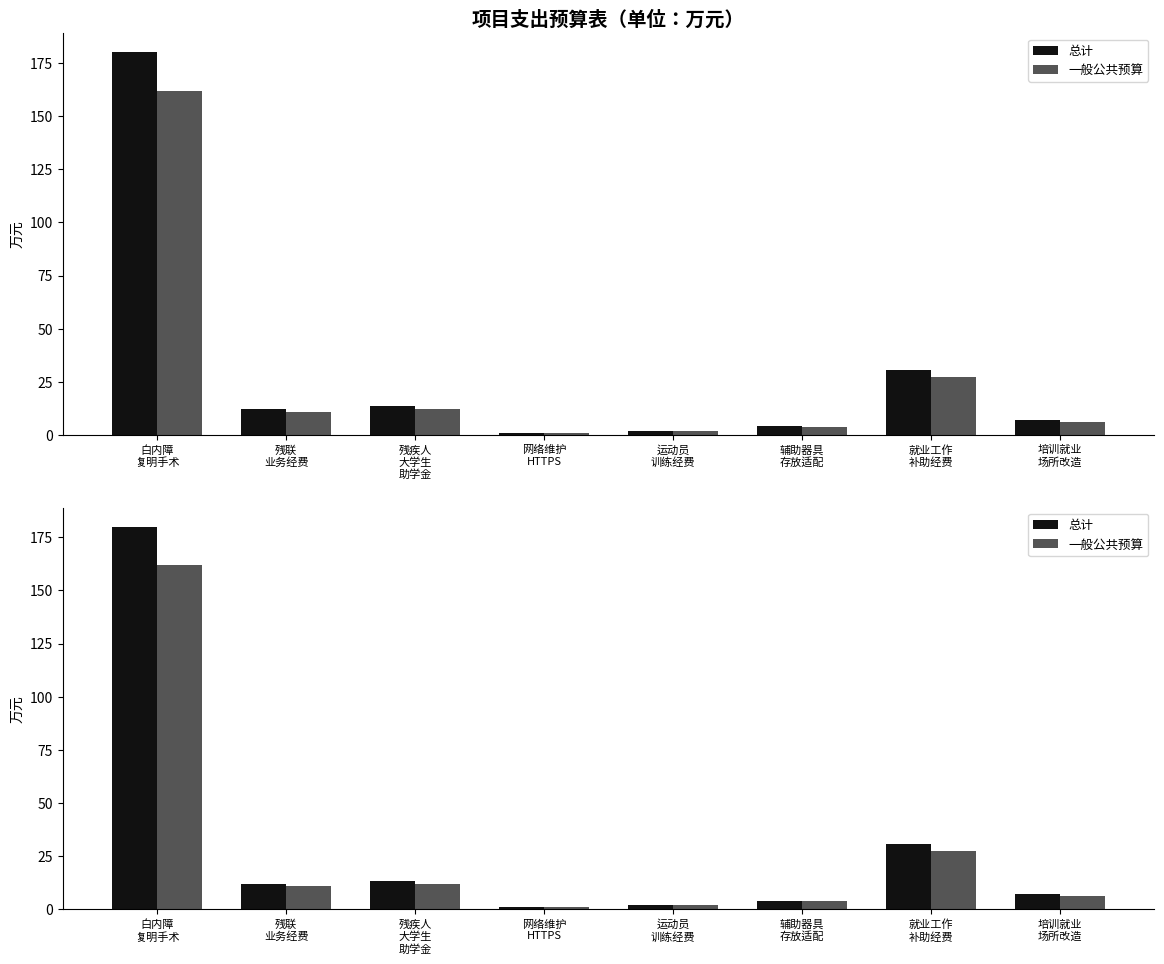

The 总计 series shows 180.0 at 白内障
复明手术. True or false?

True